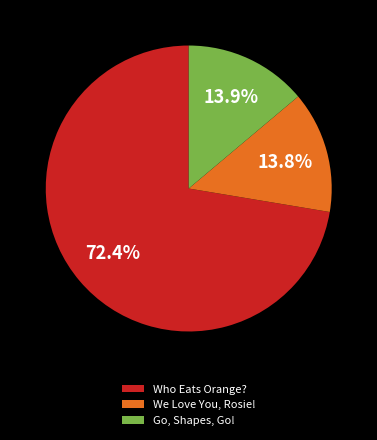

What is the largest slice in the pie chart?

Who Eats Orange?